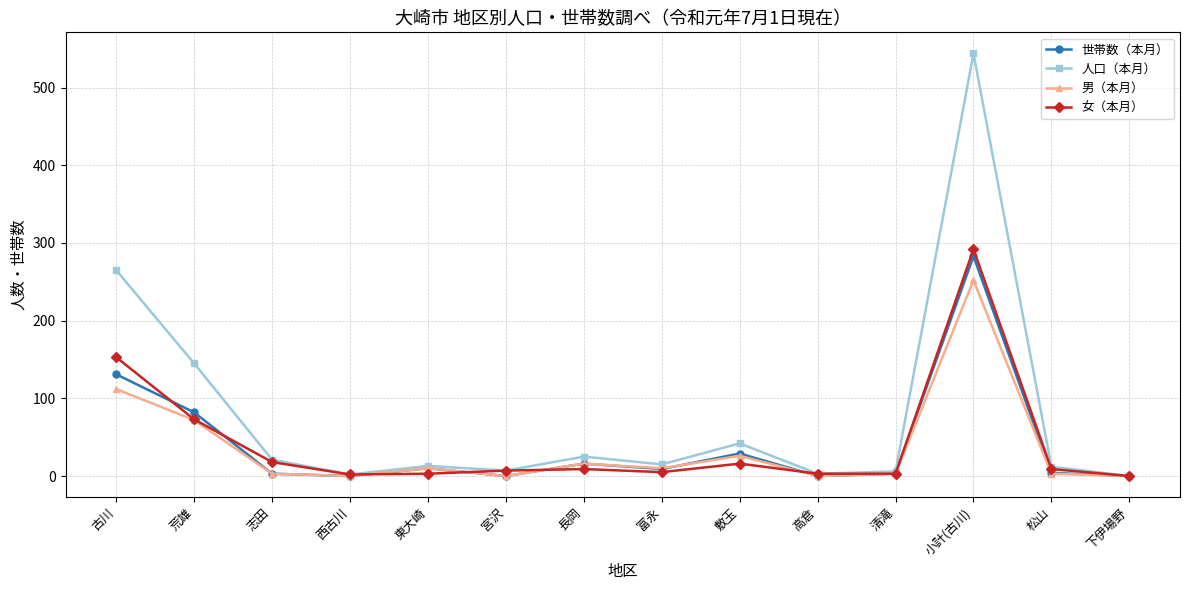

What is the highest value of the 男（本月） series?

252